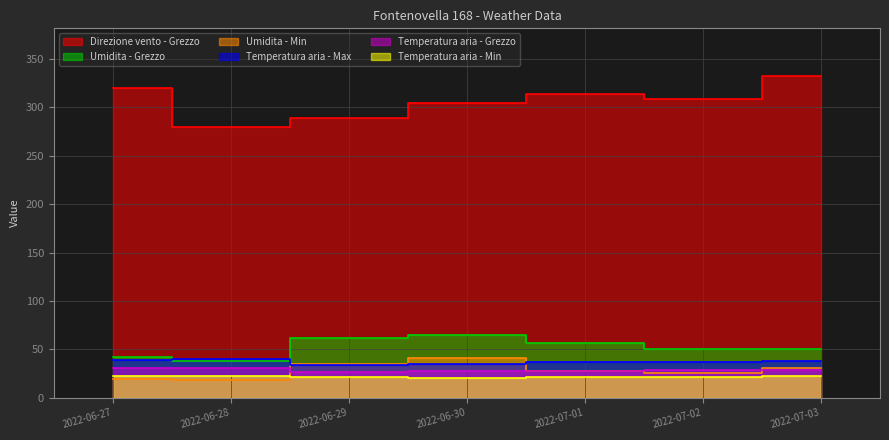

True or false: Temperatura aria - Grezzo and Temperatura aria - Max cross at least once.

False